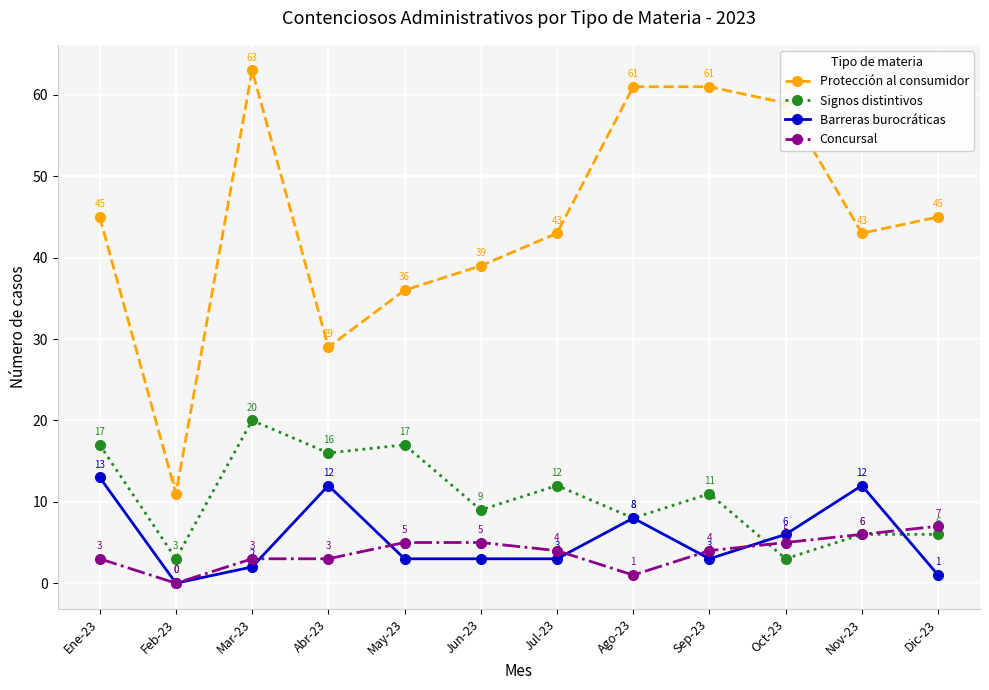

What position from the left is Mar-23?

3